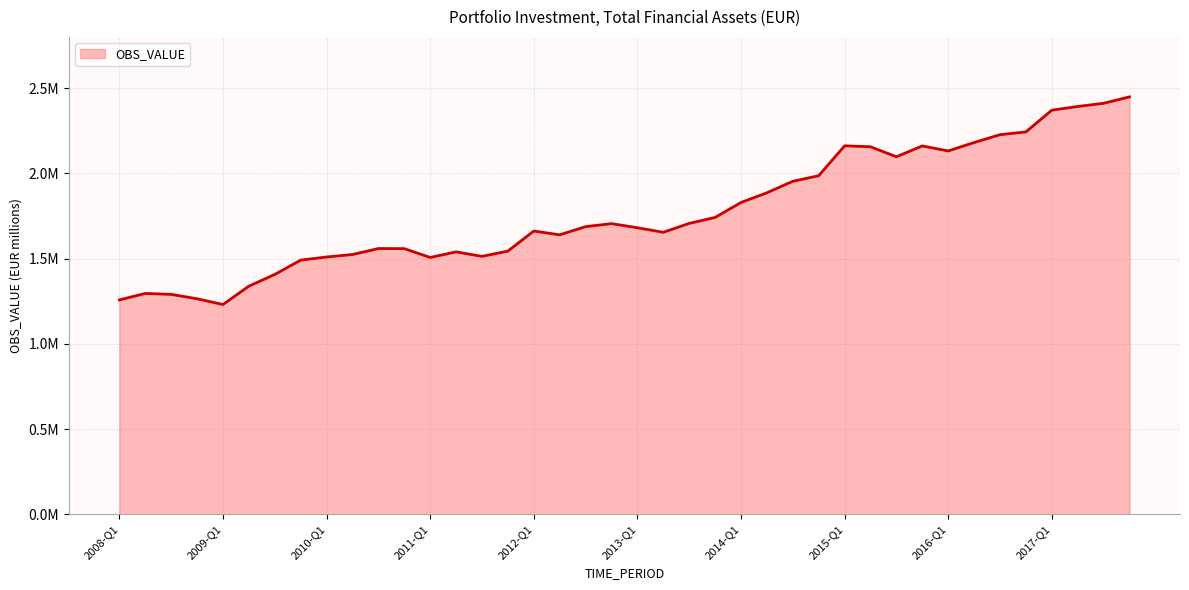

Is this an area chart (filled region under the line)?

Yes